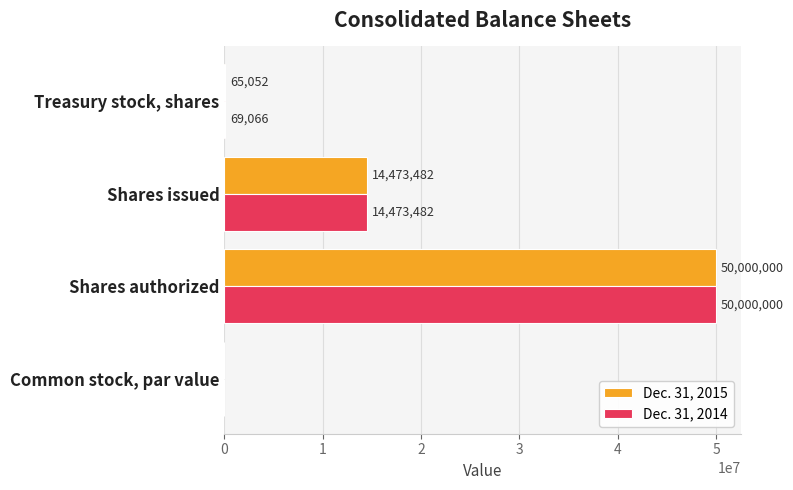

At which label is Dec. 31, 2014 closest to 25000000?

Shares issued